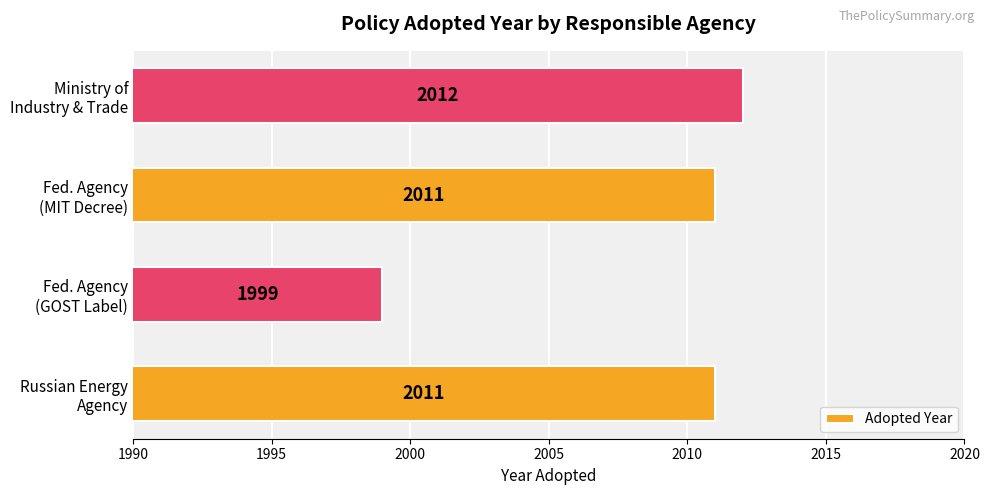

What is the sum of all values?

8033